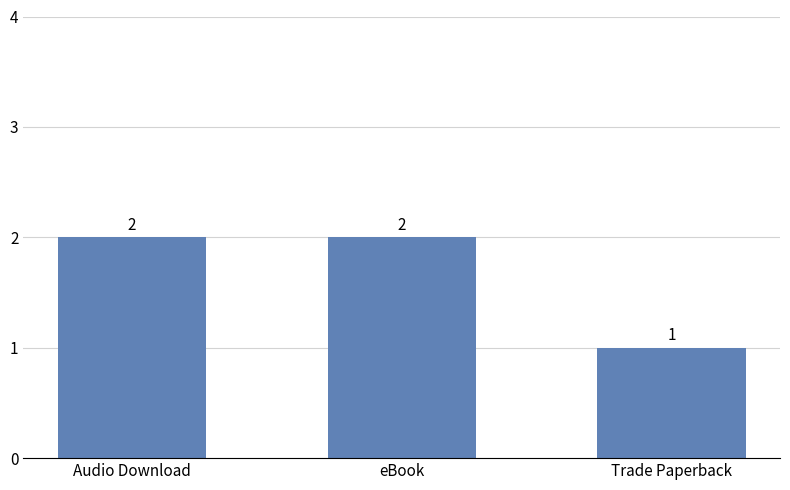

Which has a higher value, Audio Download or Trade Paperback?

Audio Download